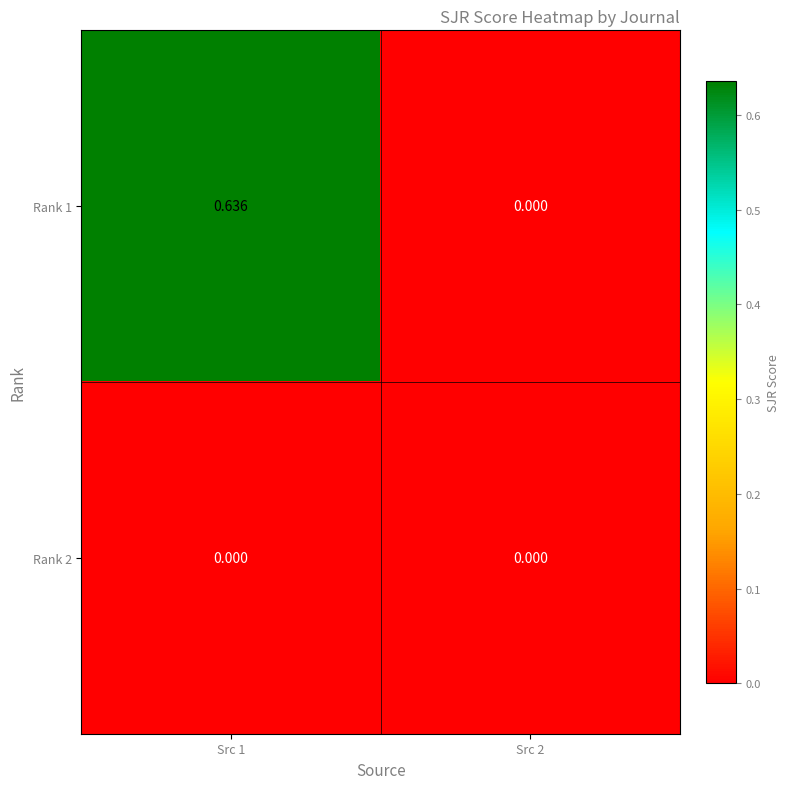

Is the value of Rank 1 at Src 1 greater than the value of Rank 2 at Src 2?

Yes